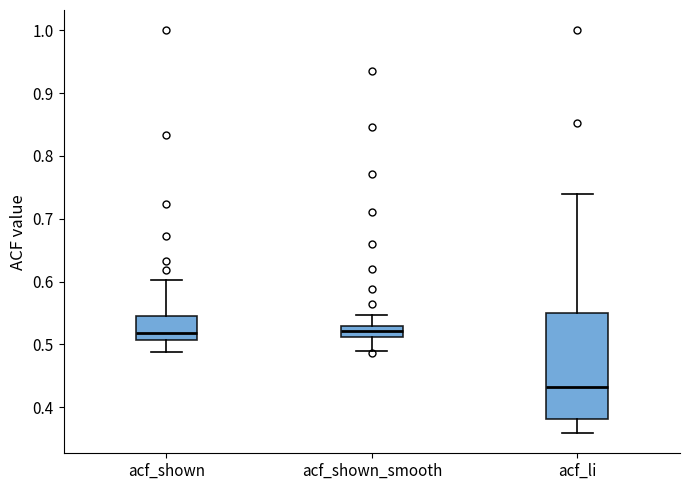

Reading left to right, transcribe this box plot: for each box, give where its median line is, the range the box spans, and where its two whiskers end, as read against the y-axis. The values are not printed on the chart, so give them approximately, as read against the axis.

acf_shown: median 0.52, box 0.51 to 0.55, whiskers 0.49 to 0.60
acf_shown_smooth: median 0.52, box 0.51 to 0.53, whiskers 0.49 to 0.55
acf_li: median 0.43, box 0.38 to 0.55, whiskers 0.36 to 0.74